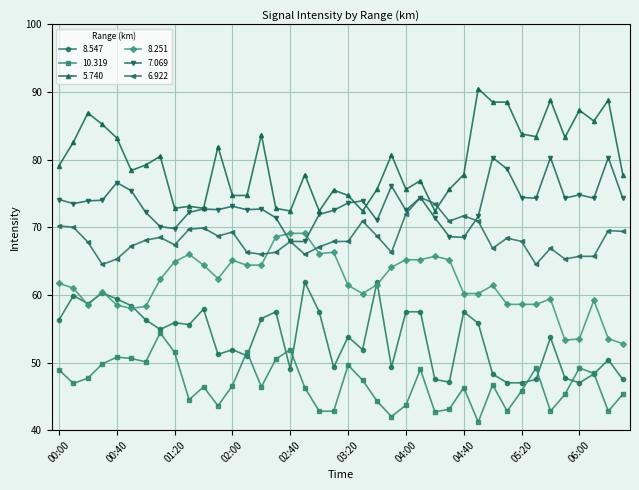

Which series has the largest total across all categories?

5.740